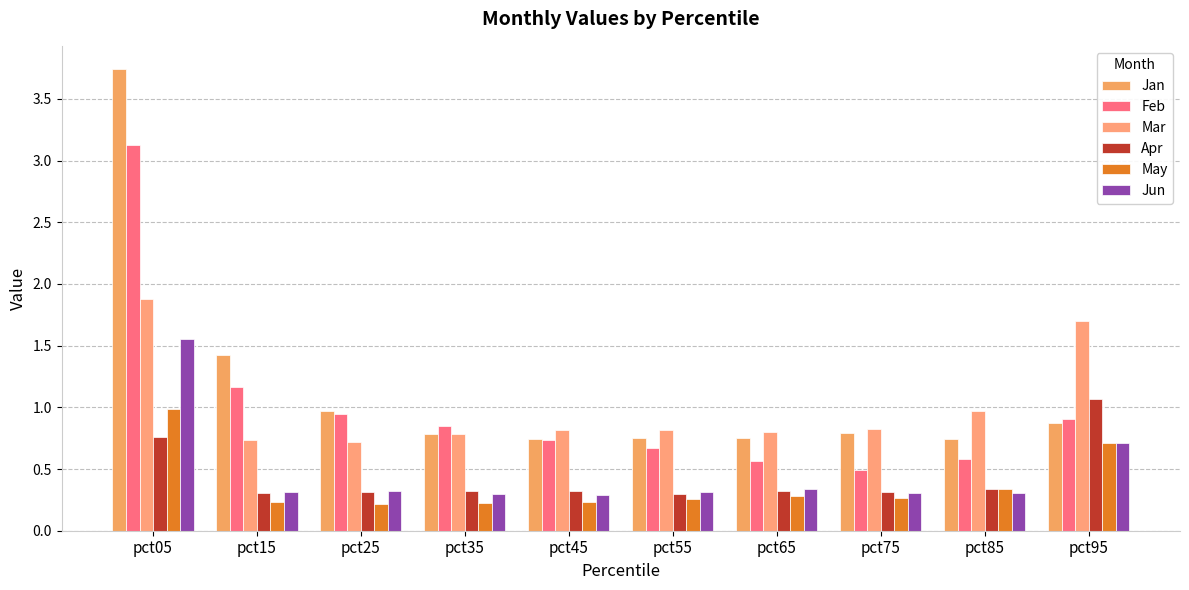

True or false: Feb has a value of 1.0 at pct45.

False